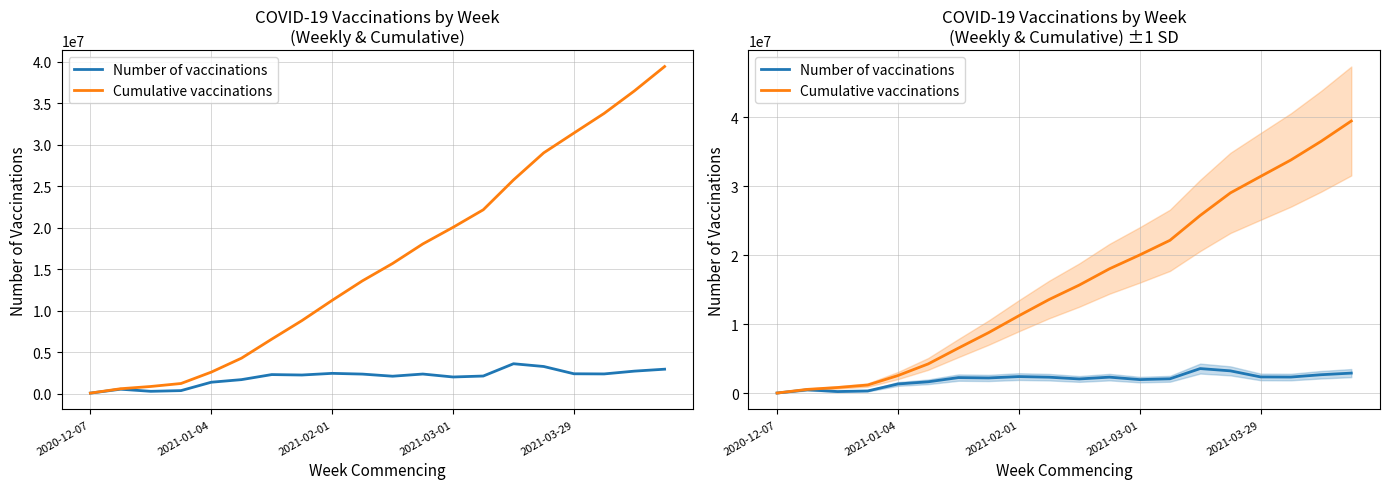

True or false: Cumulative vaccinations has a value of 36504814 at 18.

True